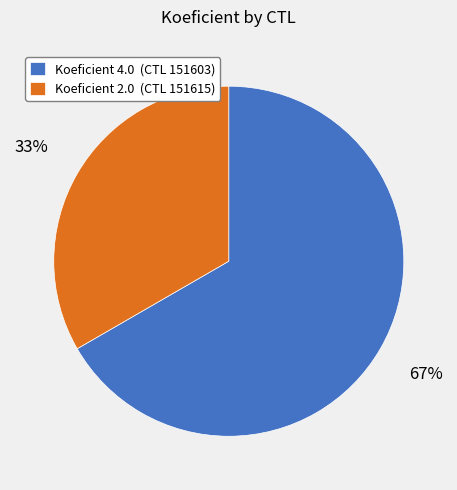

Between Koeficient 4.0 (CTL 151603) and Koeficient 2.0 (CTL 151615), which is larger?

Koeficient 4.0 (CTL 151603)